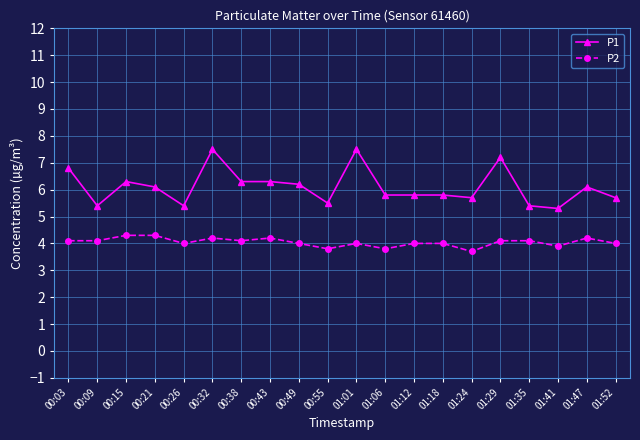

True or false: P2 and P1 cross at least once.

False